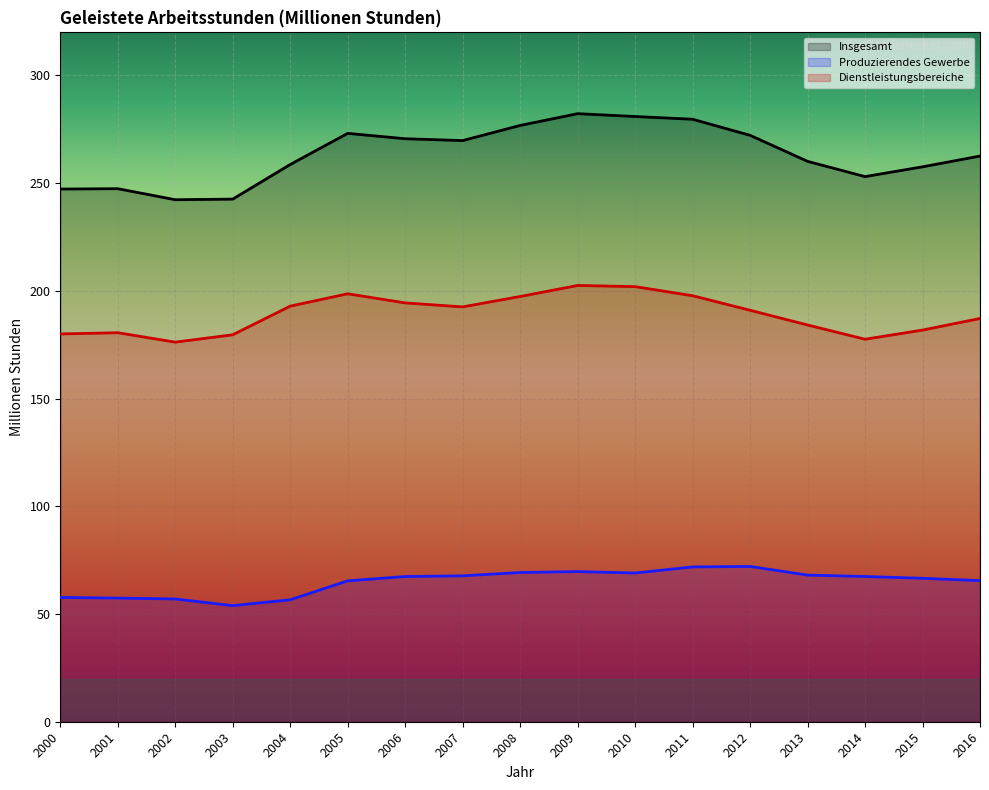

What is the approximate value of Produzierendes Gewerbe at 2006?

67.4